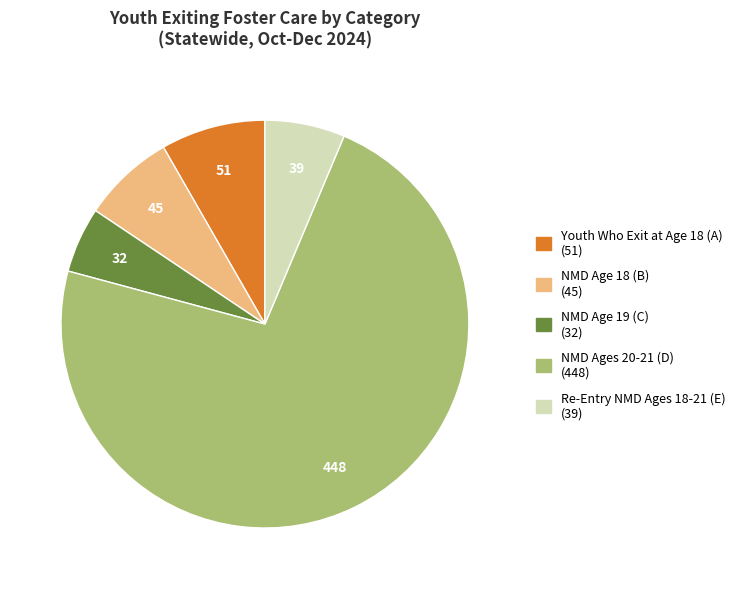

Combined, do NMD Age 18 (B) and Youth Who Exit at Age 18 (A) account for over 50%?

No